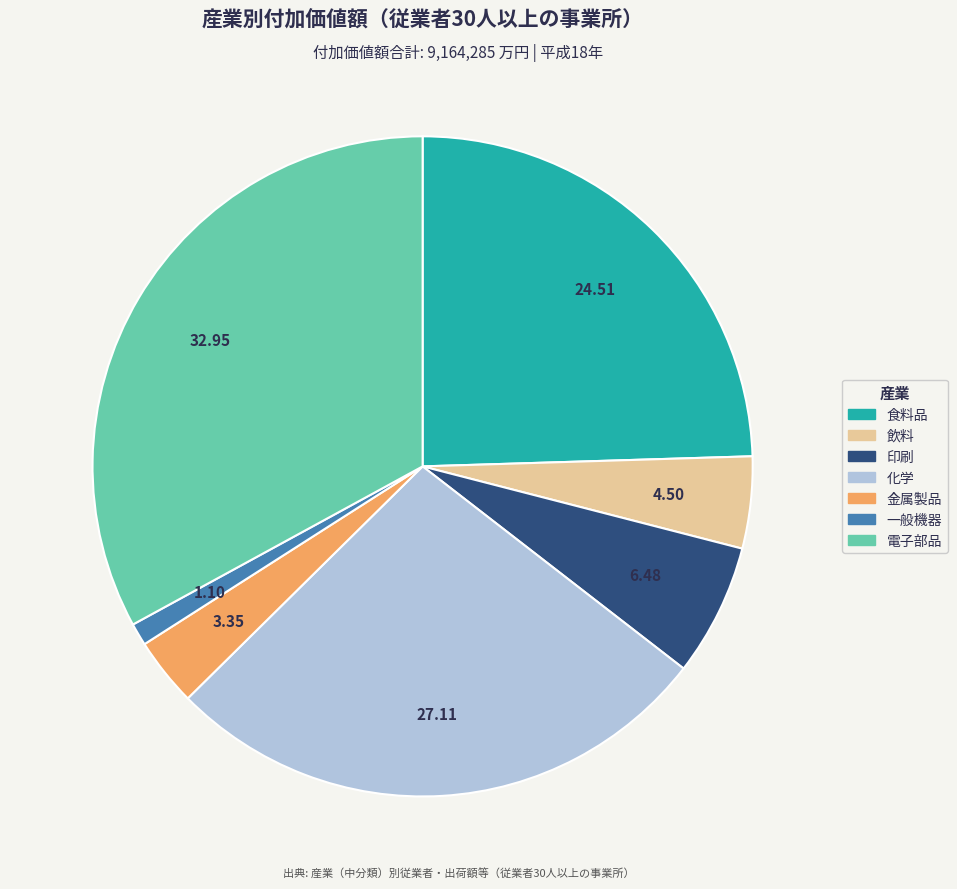

Is it true that 印刷 is 6% of the pie?

True